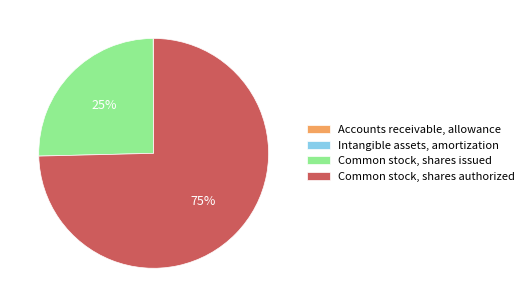

Which has a higher value, Common stock, shares issued or Common stock, shares authorized?

Common stock, shares authorized